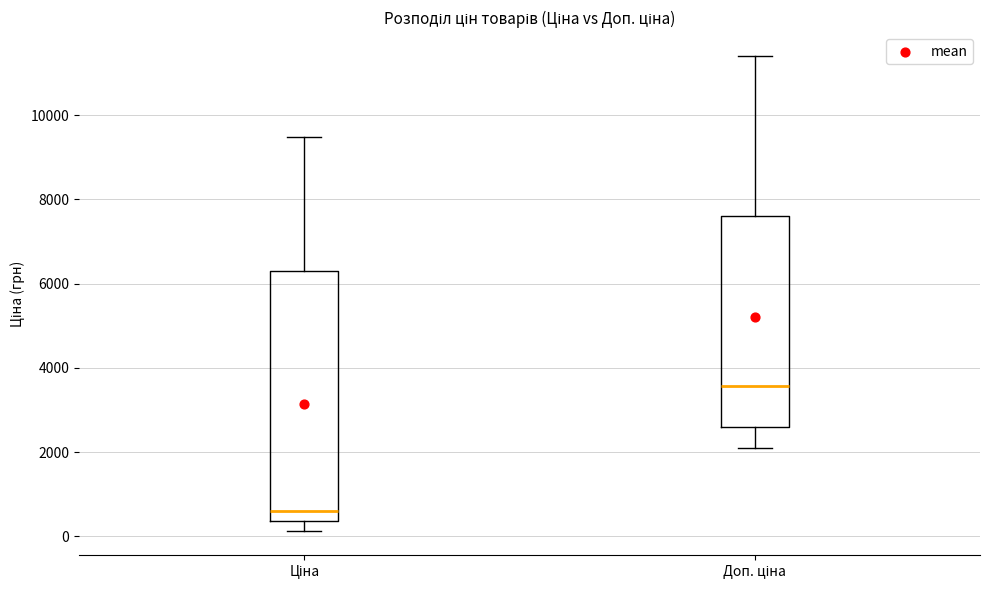

Which box has the lowest median line?

Ціна